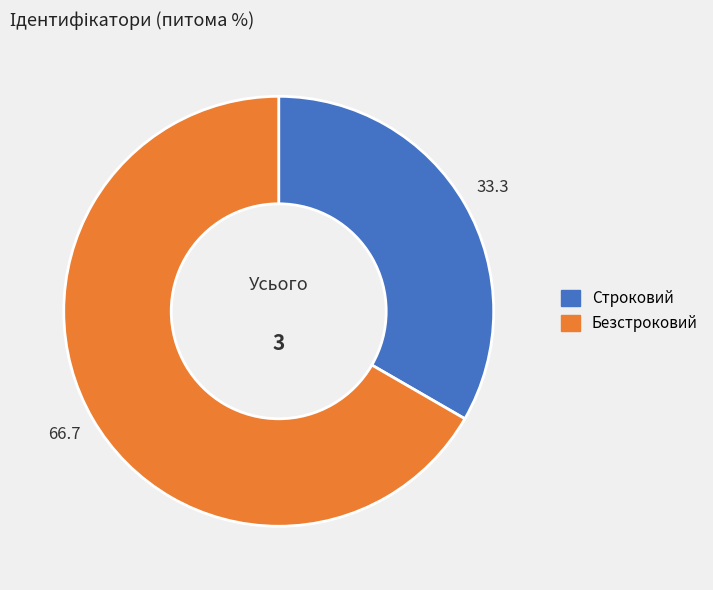

Approximately how many times larger is the value at Безстроковий compared to Строковий?

2.0